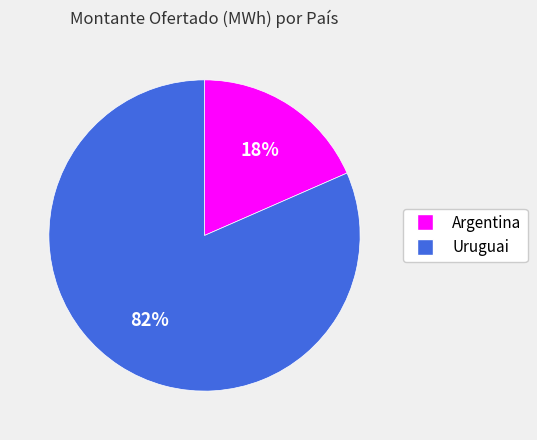

Does Argentina account for over 50% of the chart?

No